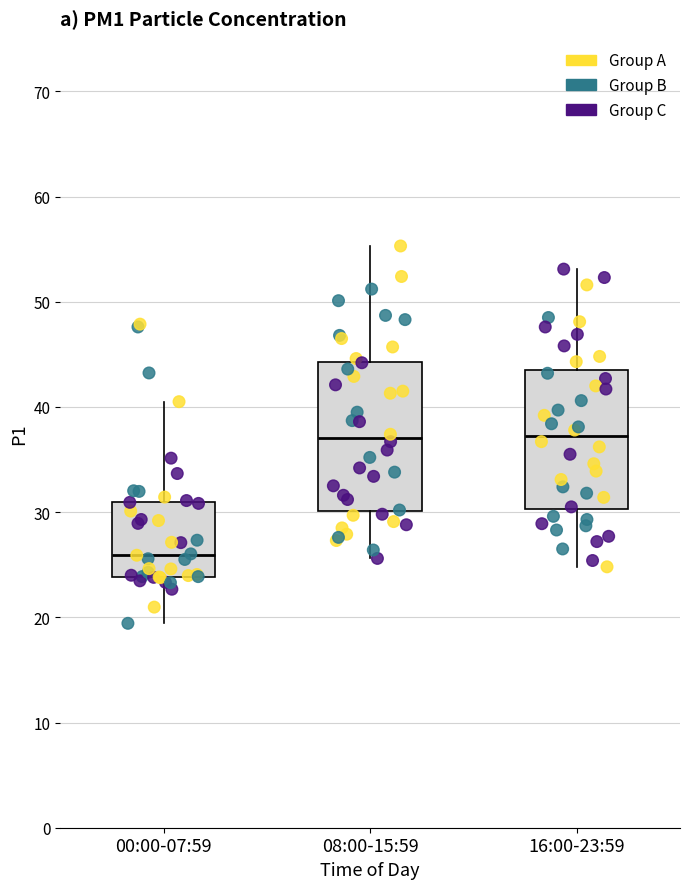

Which box's median line is the lowest?

00:00-07:59